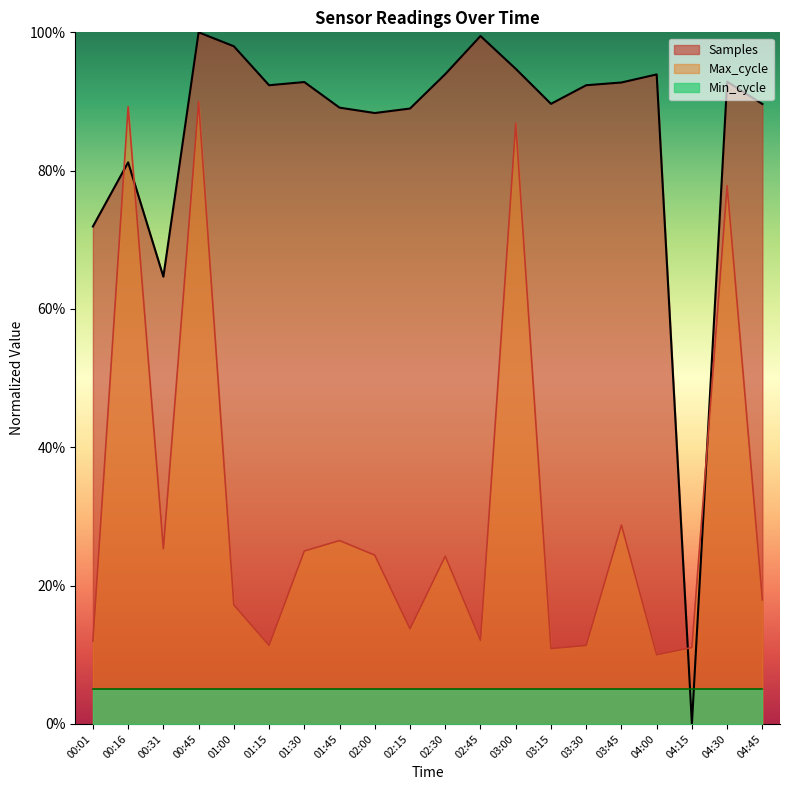

True or false: Samples has a value of 125.5 at 02:30.

False